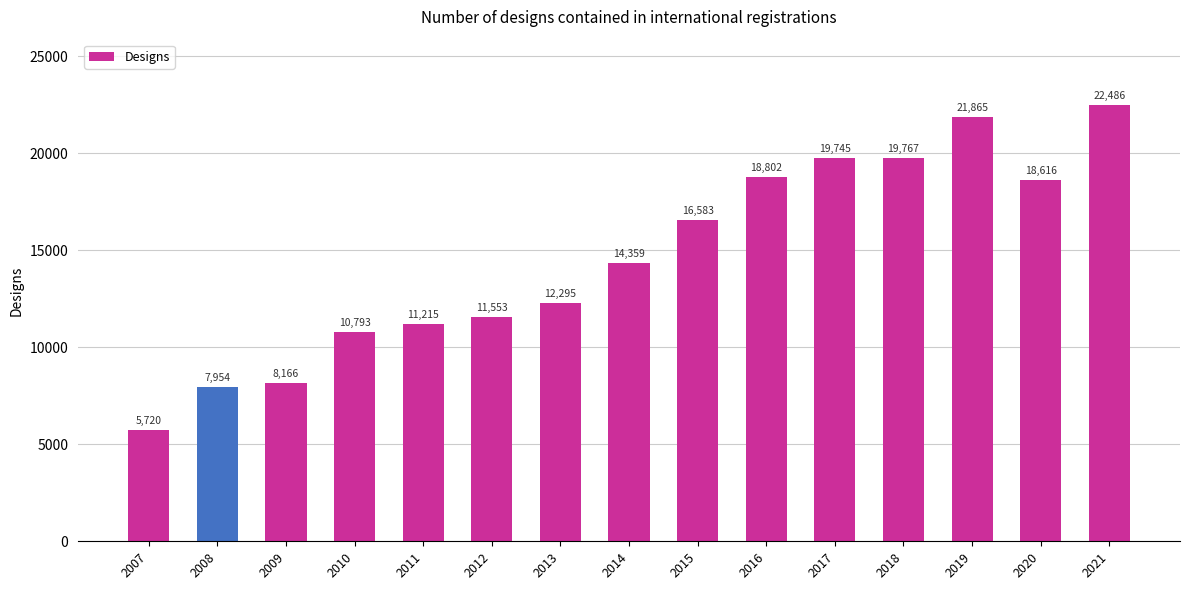

What is the ratio of the value at 2021 to the value at 2015?

1.4